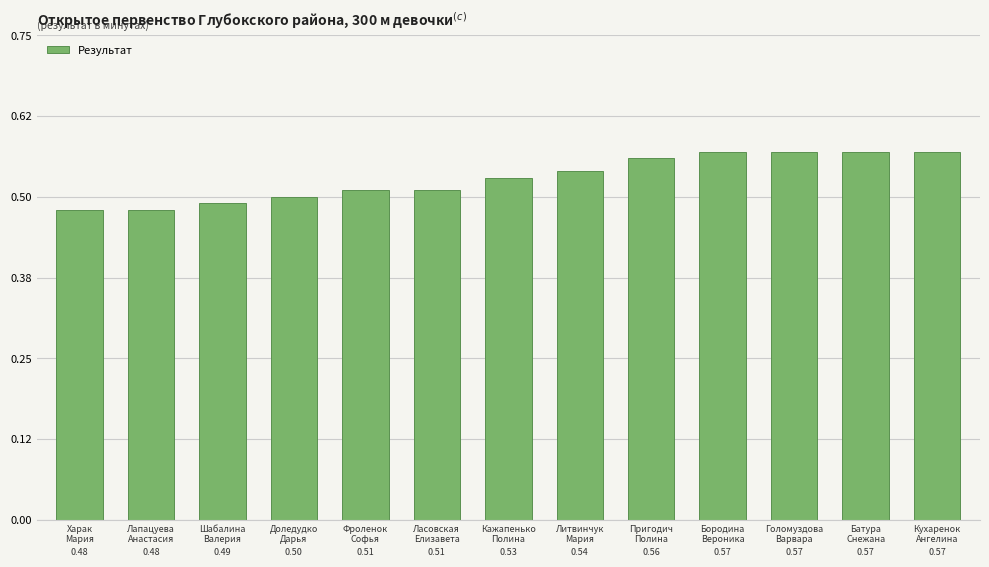

True or false: the data shows 0.3 at Кухаренок
Ангелина.

False